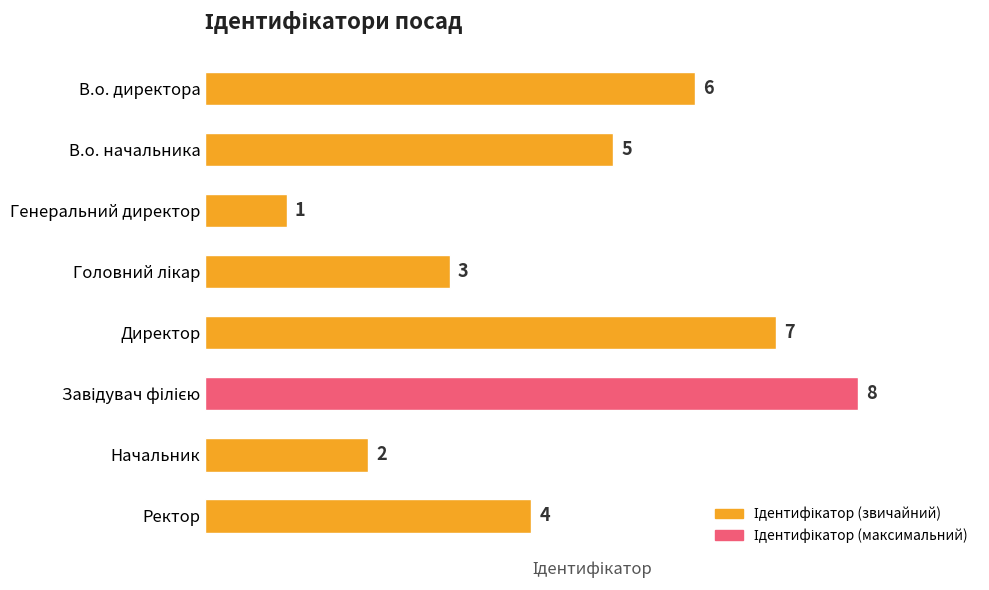

Approximately how many times larger is the value at В.о. начальника compared to Генеральний директор?

5.0